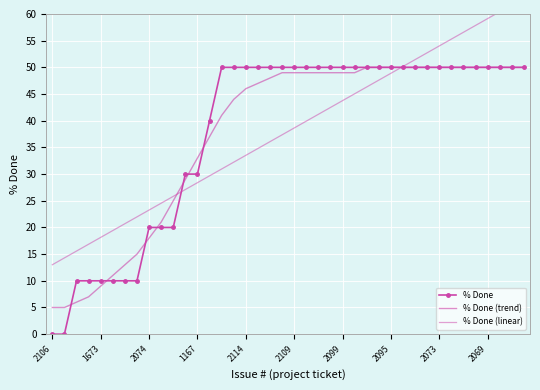

Rank the series by their maximum value, from highest to lowest.

% Done (linear), % Done, % Done (trend)